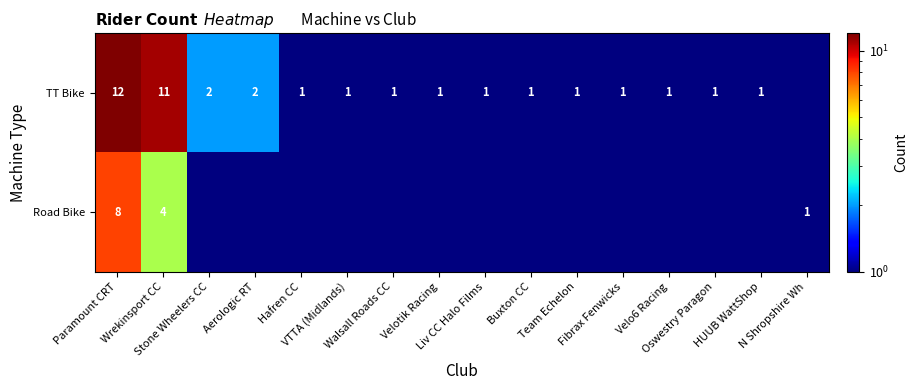

Is it true that Road Bike equals 0.1 at Velotik Racing?

True